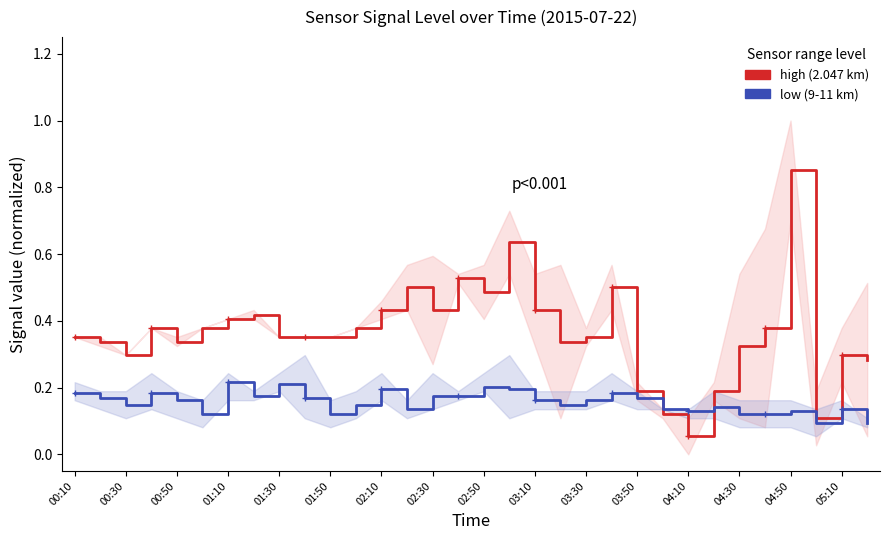

At how many categories does at least one series exceed 0?

32